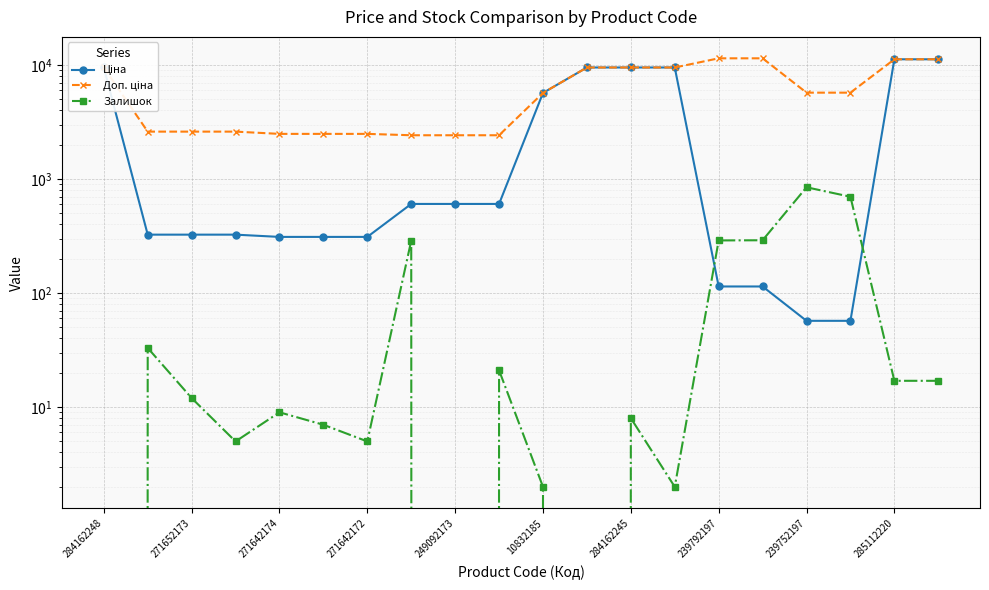

True or false: Доп. ціна has a value of 2598.3 at 271652173.

True